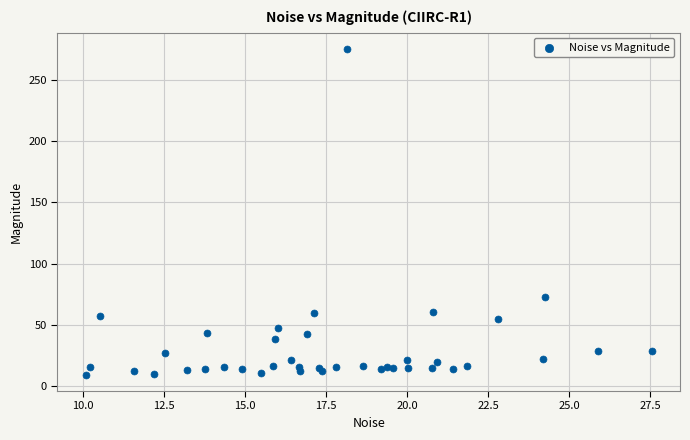

What Y value in the scatter plot is closest to 142?

72.8